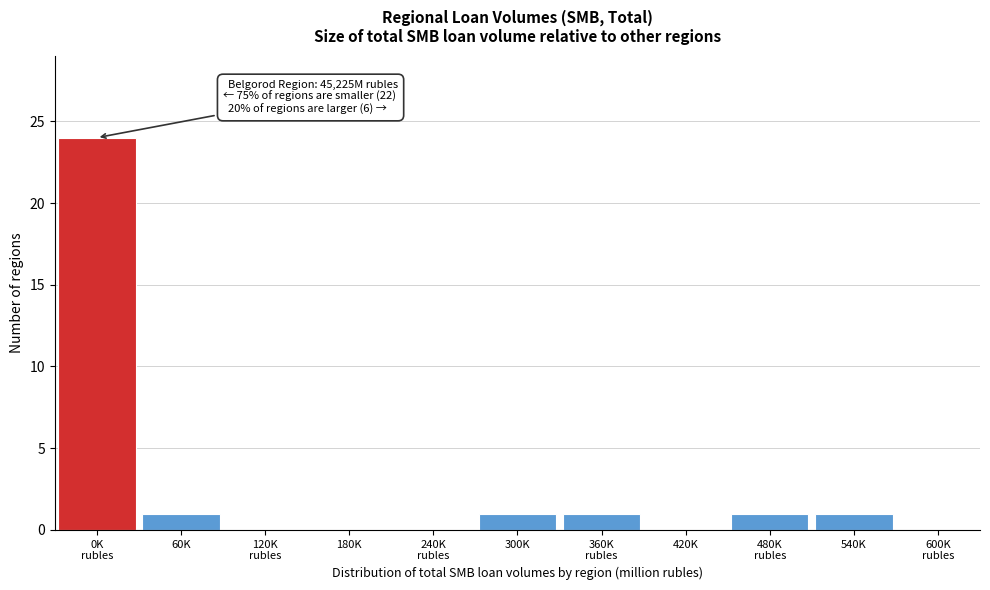

The value at 180K is 0. True or false?

True